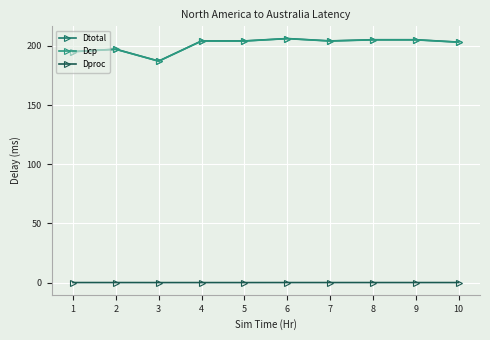

Read the Dcp value at 5.

204.0